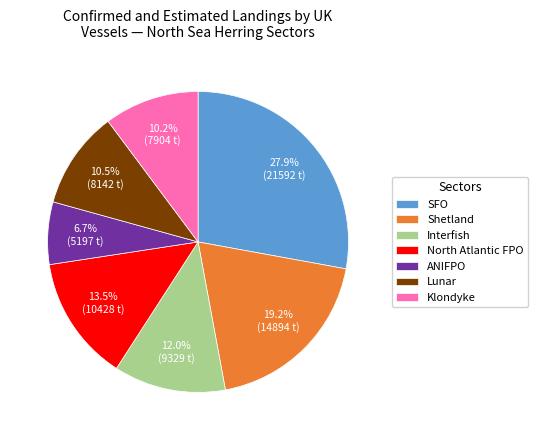

What percentage is NOT represented by ANIFPO?

93.3%